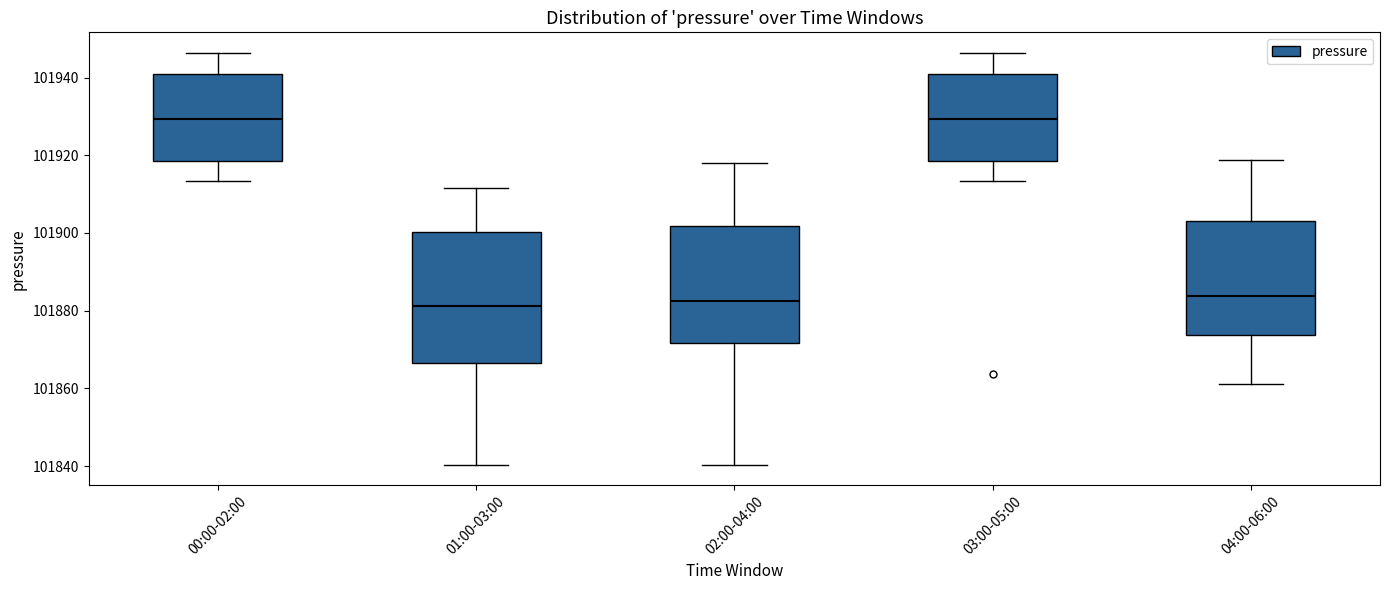

Where is the lower edge of the box for 04:00-06:00 on the y-axis? The values are not printed on the chart, so give them approximately, as read against the axis.

101874